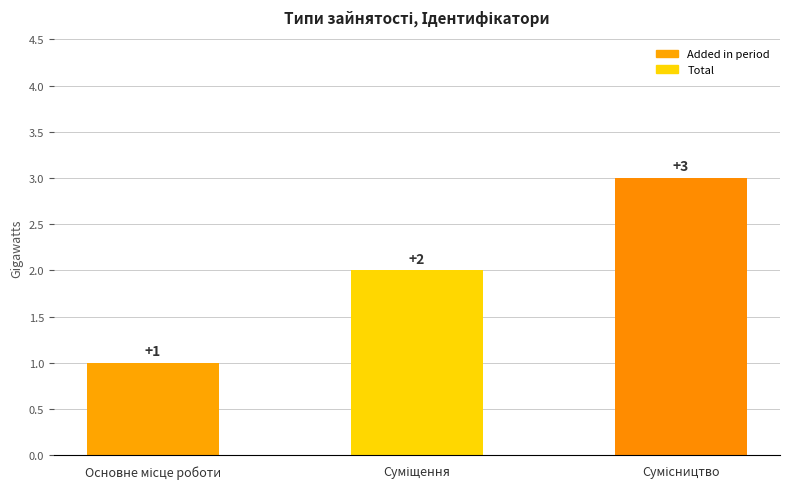

What is the value of the 1st bar from the left?

1